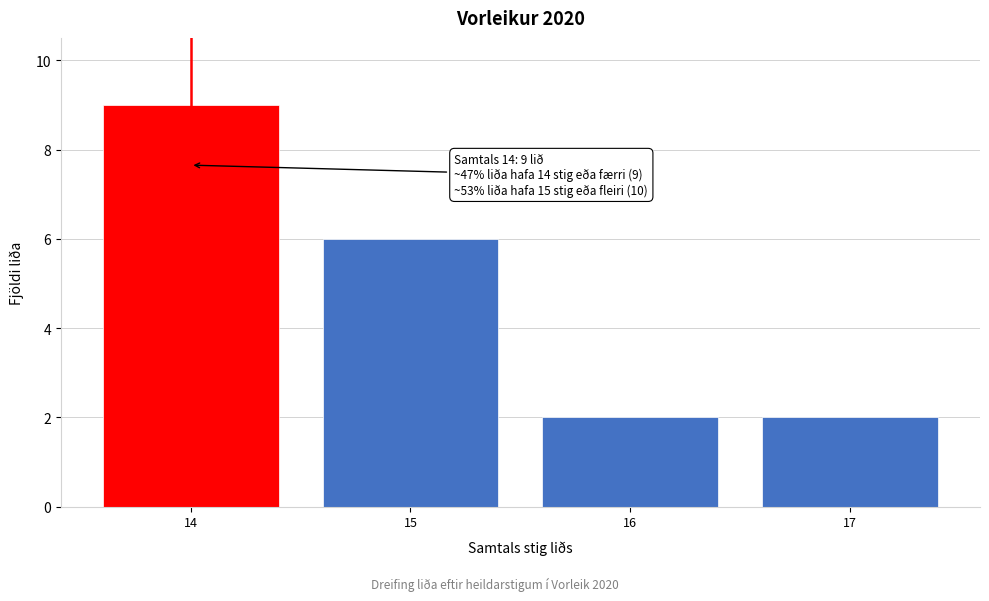

Reading left to right, list all the values displayed in this chart.

9	6	2	2